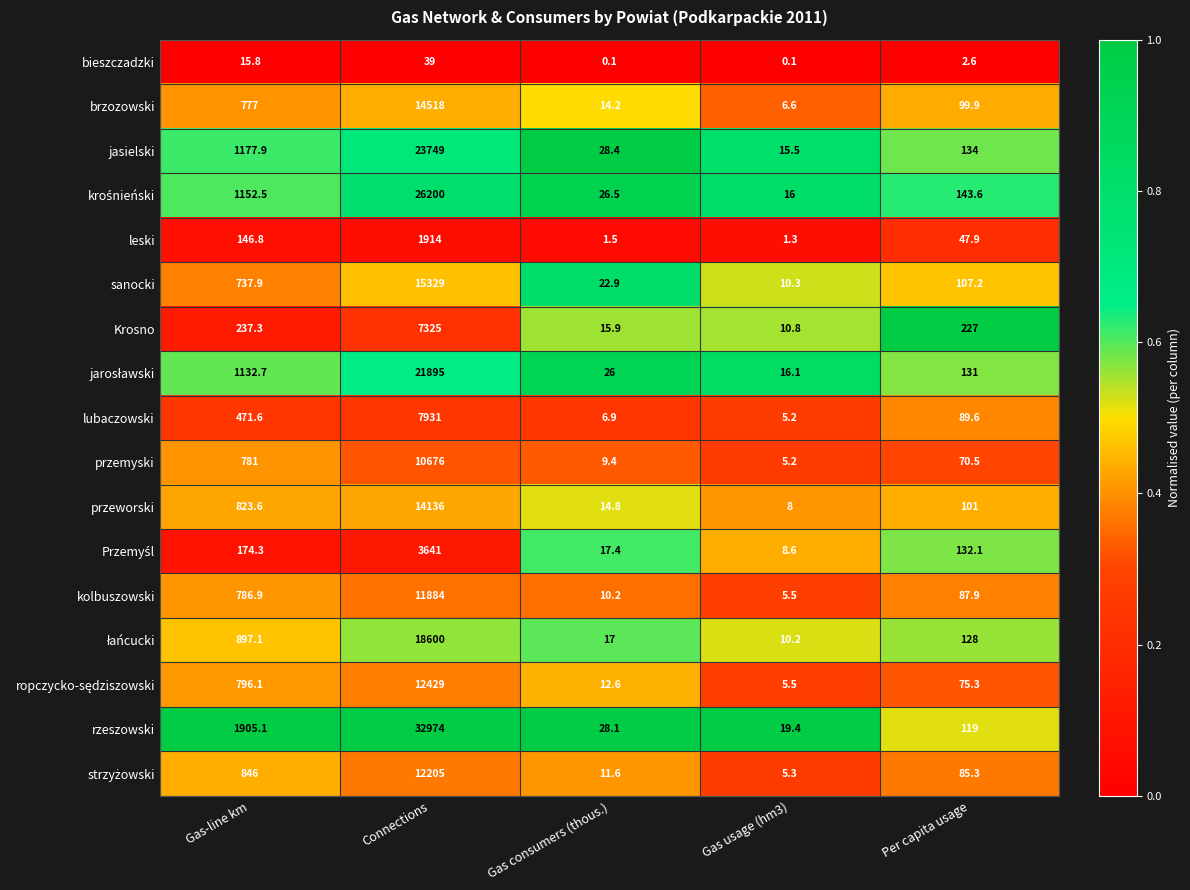

What is the approximate value of leski at Gas usage (hm3)?

1.3